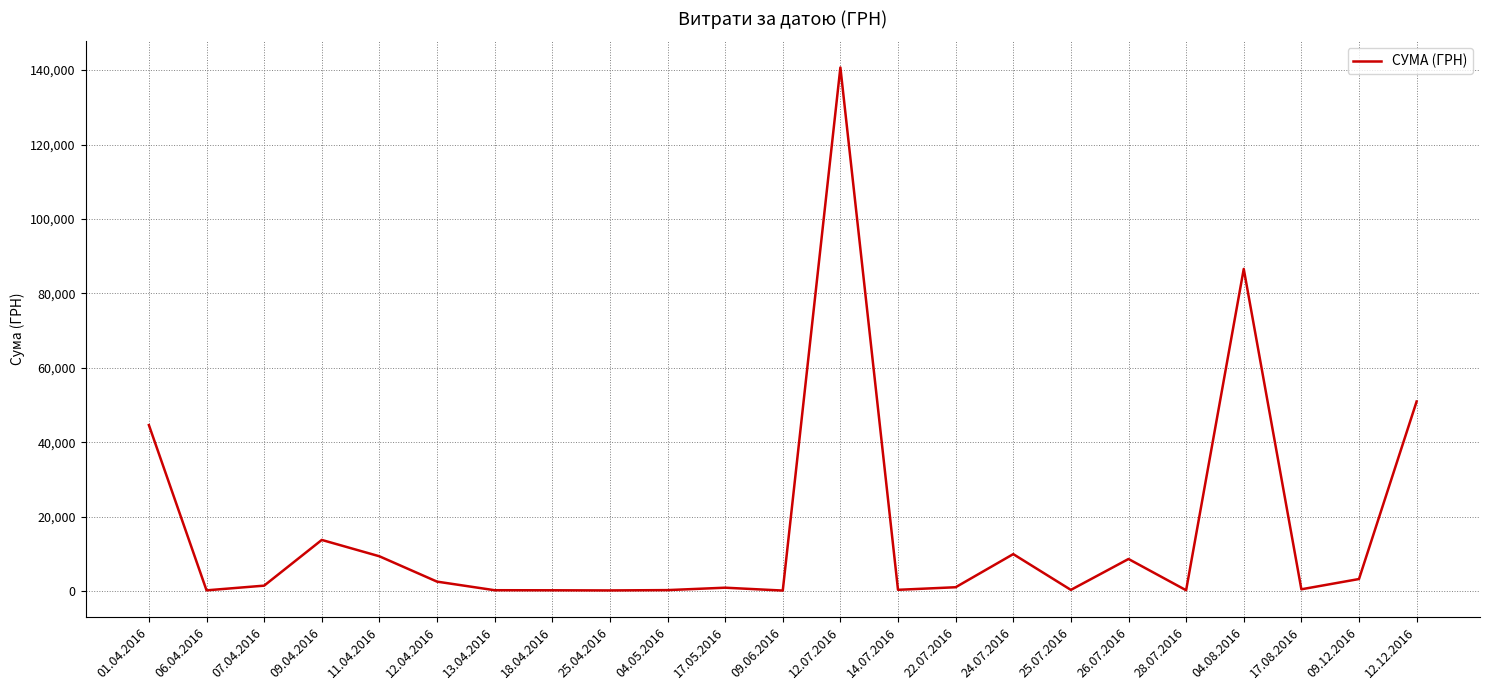

What is the change in value from 12.07.2016 to 26.07.2016?

-132045.2